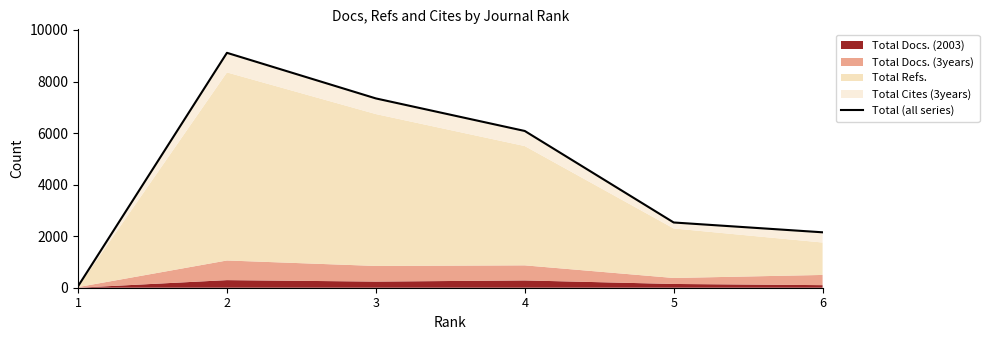

Does the chart have visible grid lines?

No